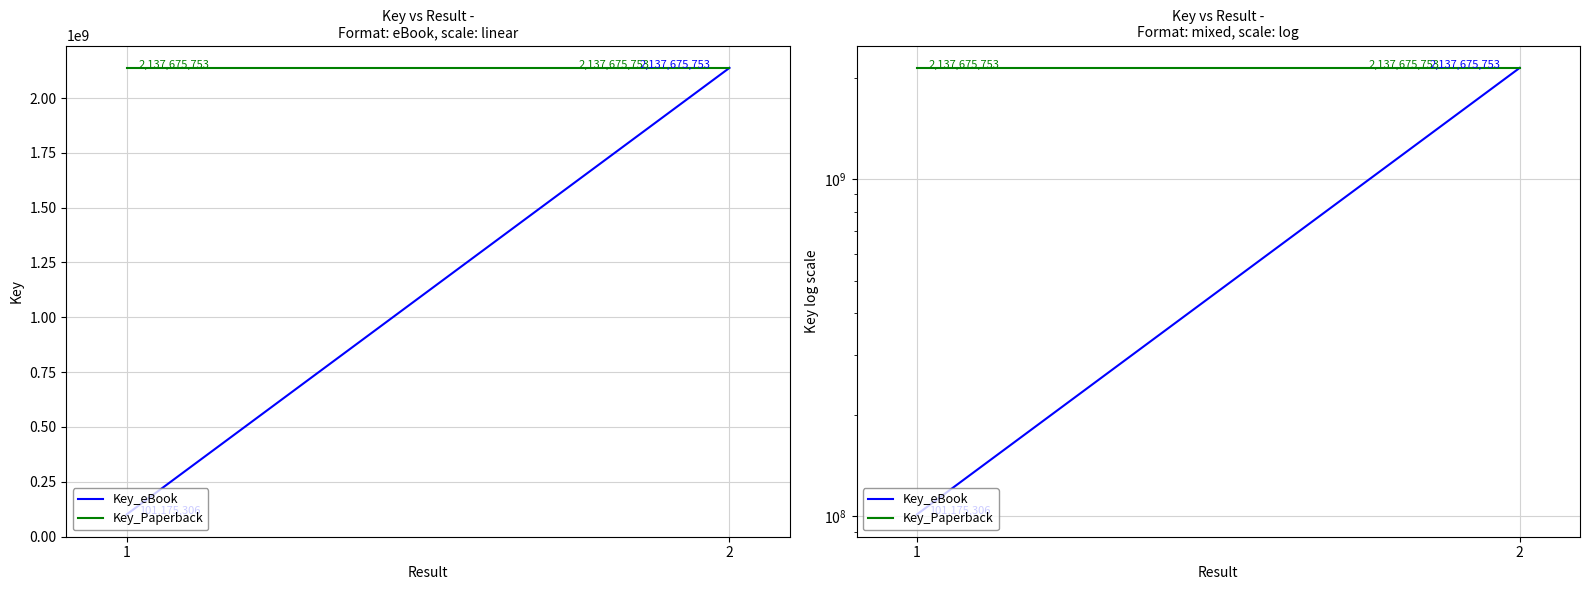

What is the maximum value shown in the chart?

2137675753